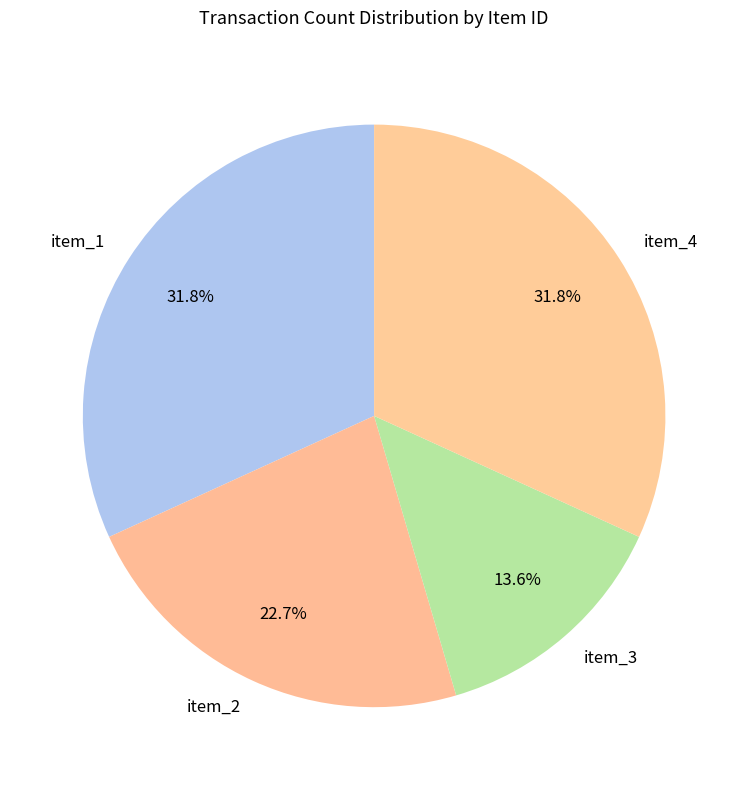

Is it true that item_3 is 21% of the pie?

False